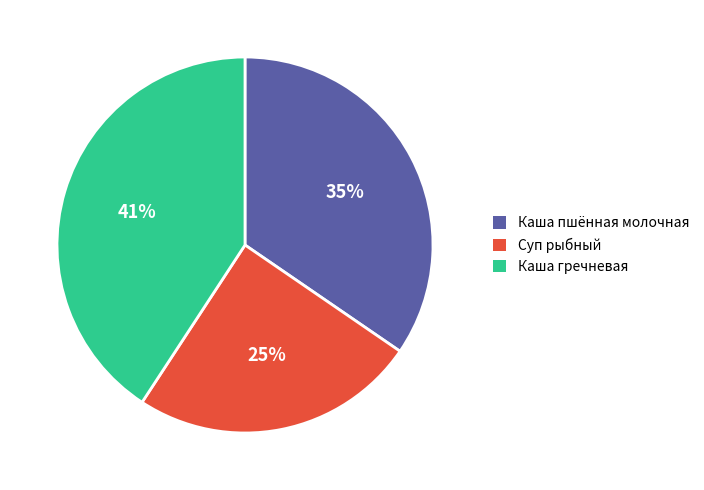

Combined, do Каша пшённая молочная and Суп рыбный account for over 50%?

Yes